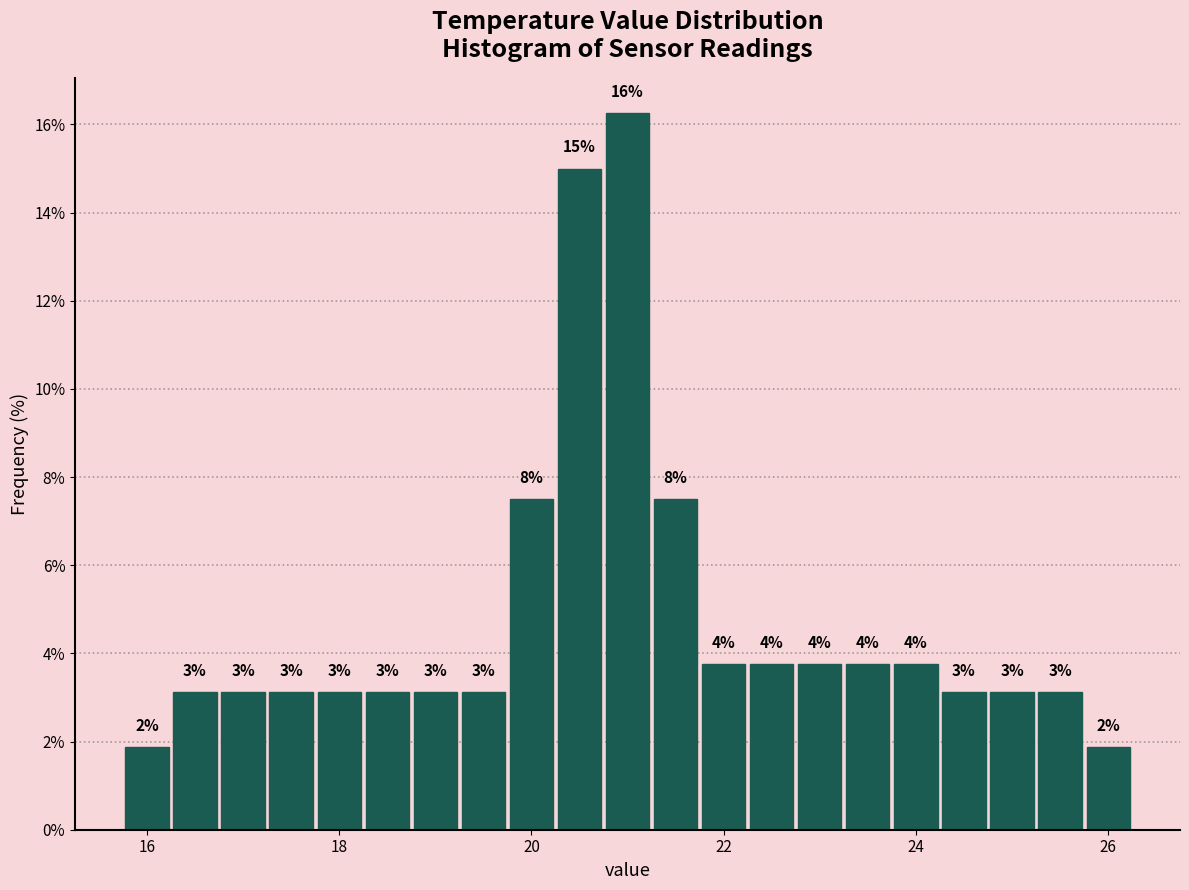

Read against the x-axis, roughly where is the centre of the tallest bar?

21.0